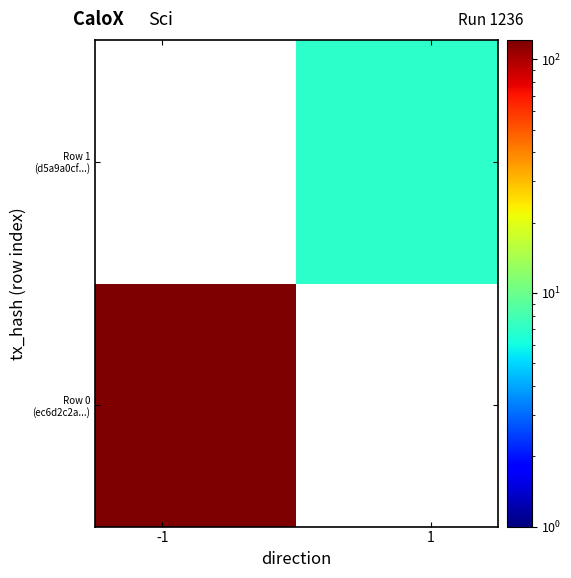

List the series in order of their overall mean, highest first.

Row 0 (ec6d2c2a...), Row 1 (d5a9a0cf...)